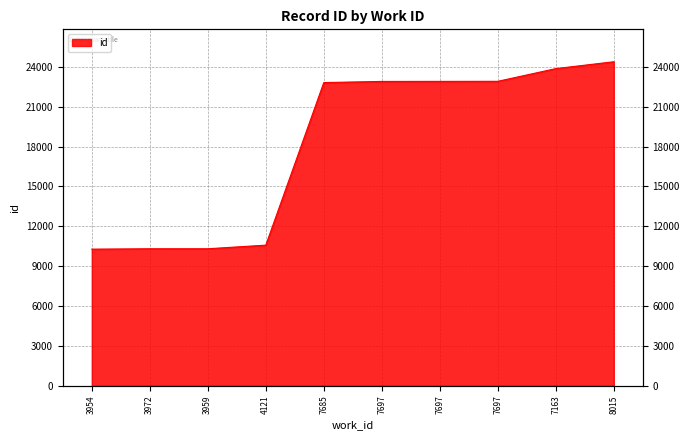

The chart shows a value of 32760 at 7685. True or false?

False